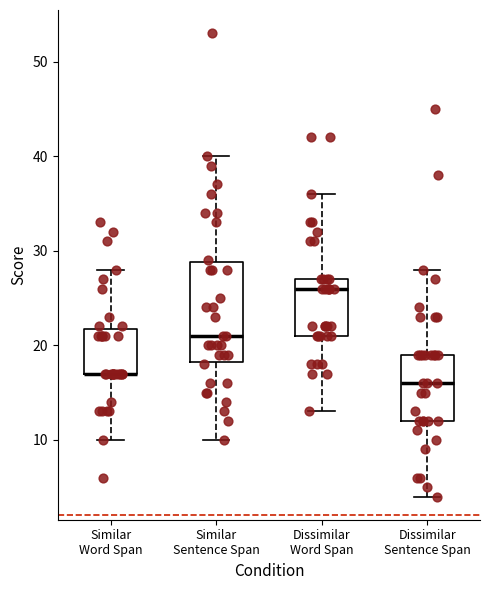

Where is the lower edge of the box for Dissimilar Sentence Span on the y-axis? The values are not printed on the chart, so give them approximately, as read against the axis.

12